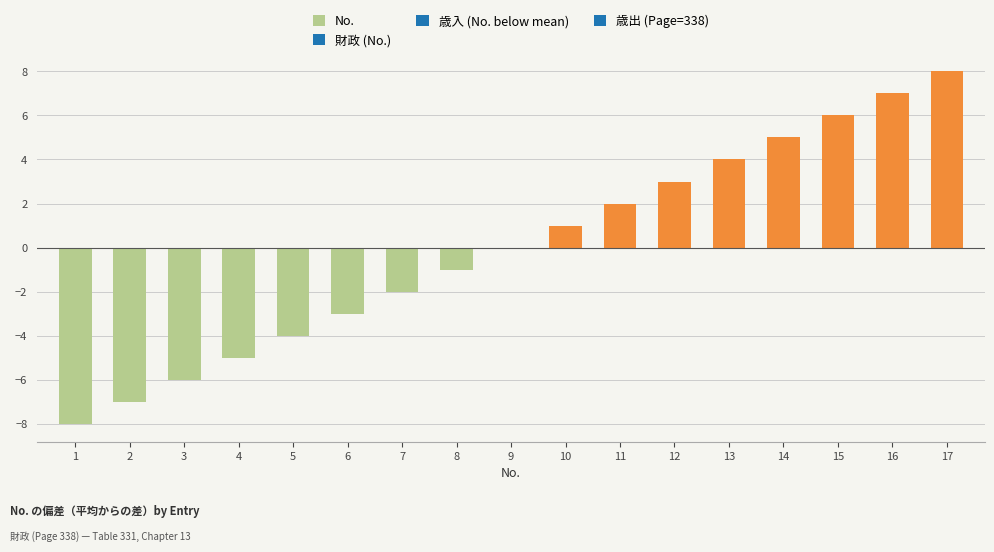

Between 7 and 1, which is larger?

7